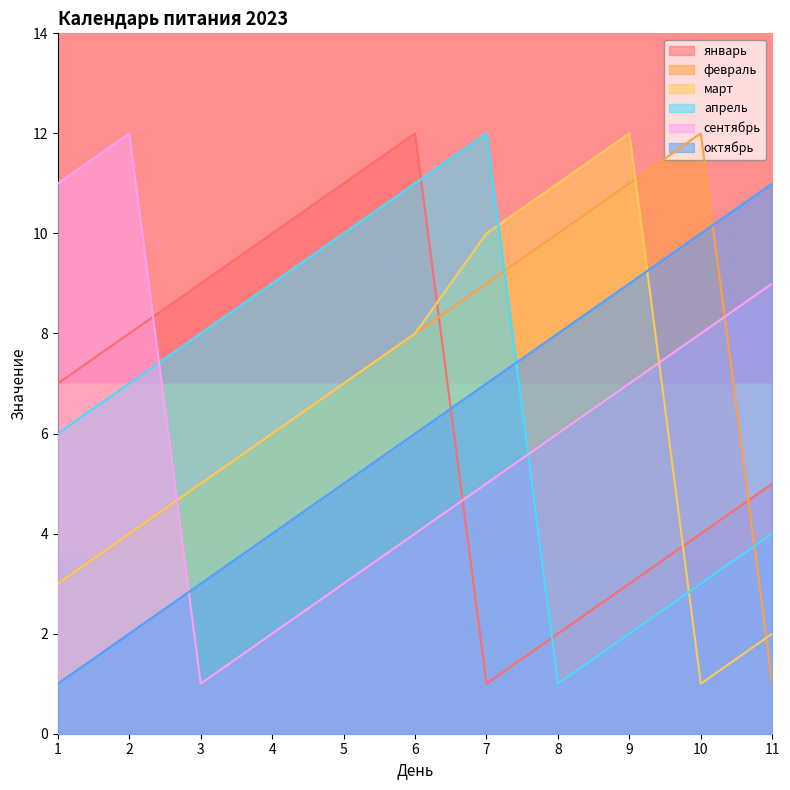

How many data points in апрель are above 7?

5